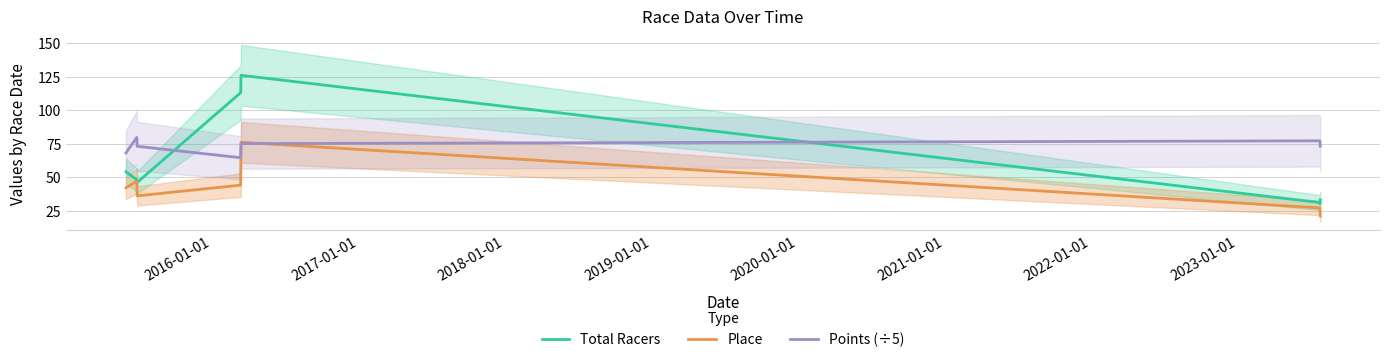

What is the value of the Points (÷5) point at the 4th from the left?

64.5